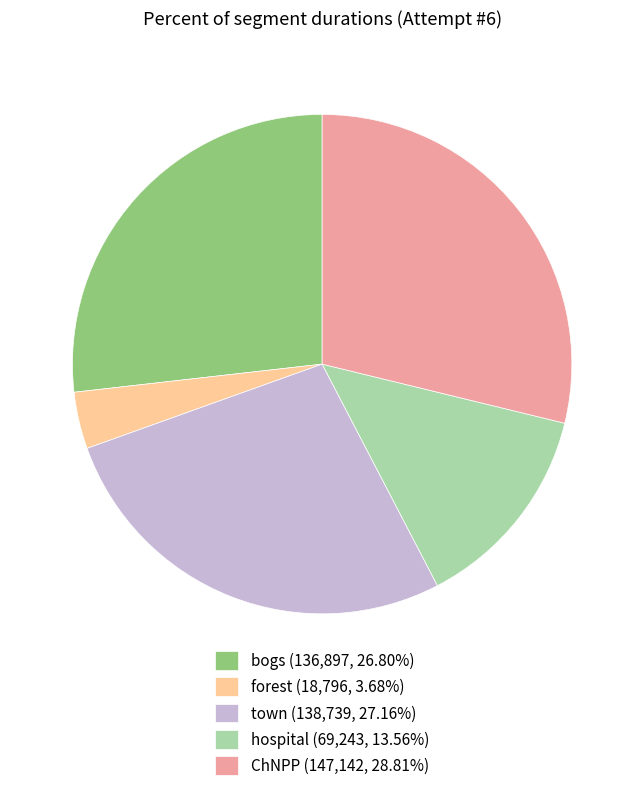

Which category has the smallest portion of the pie?

forest